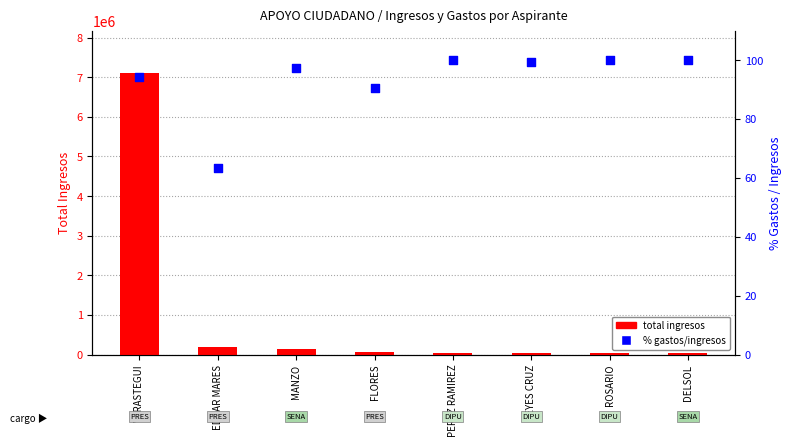

Which series reaches the maximum Y coordinate?

TOTAL INGRESOS